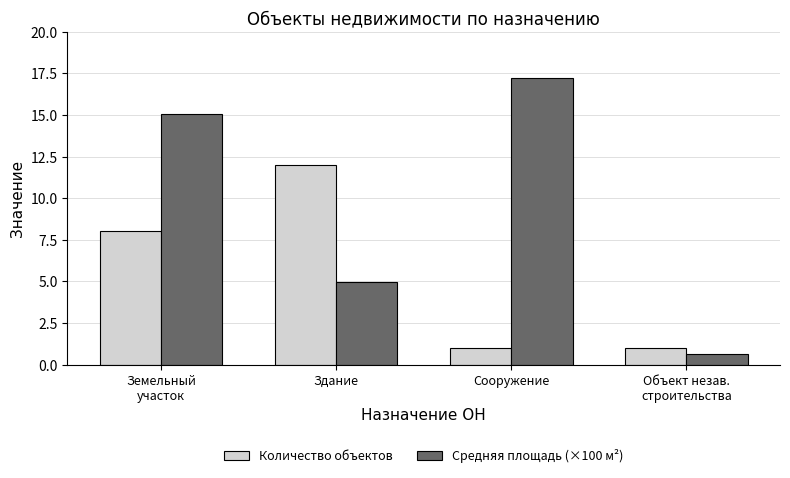

What is the difference between the Средняя площадь (×100 м²) values at Земельный
участок and Объект незав.
строительства?

14.4